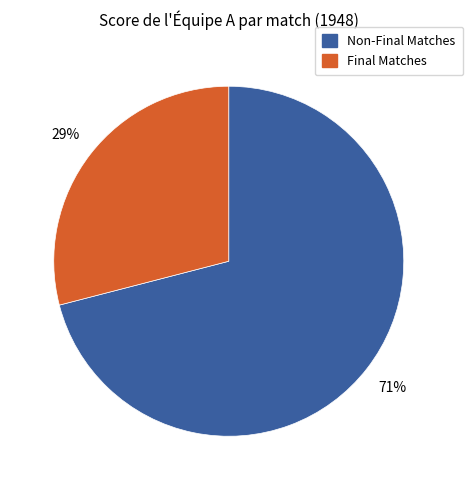

What is the smallest slice in the pie chart?

Final Matches